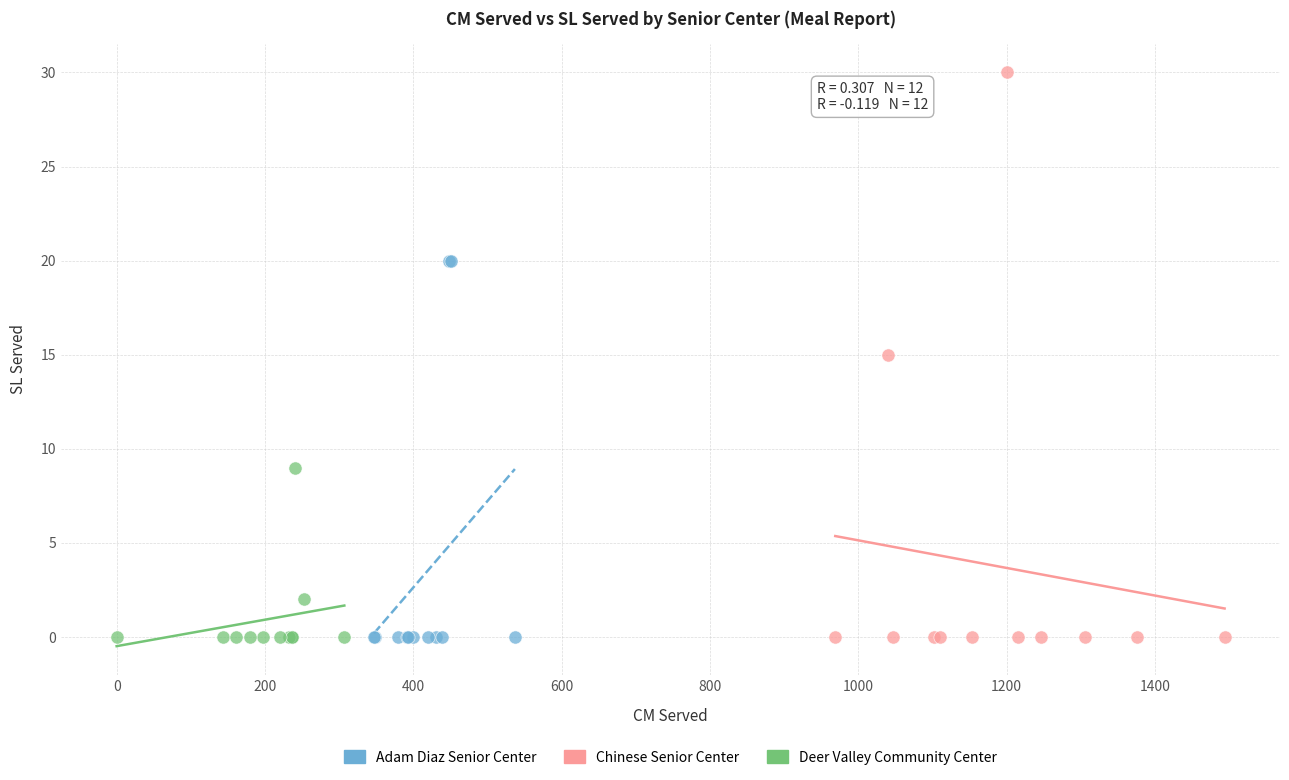

Which series reaches the maximum Y coordinate?

Chinese Senior Center